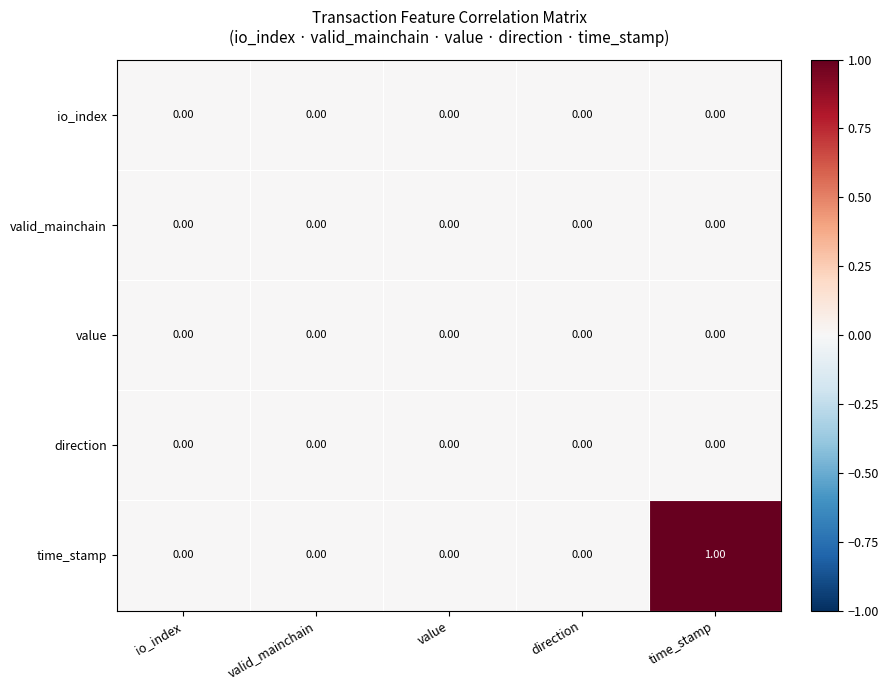

Count the number of categories in the chart.

5